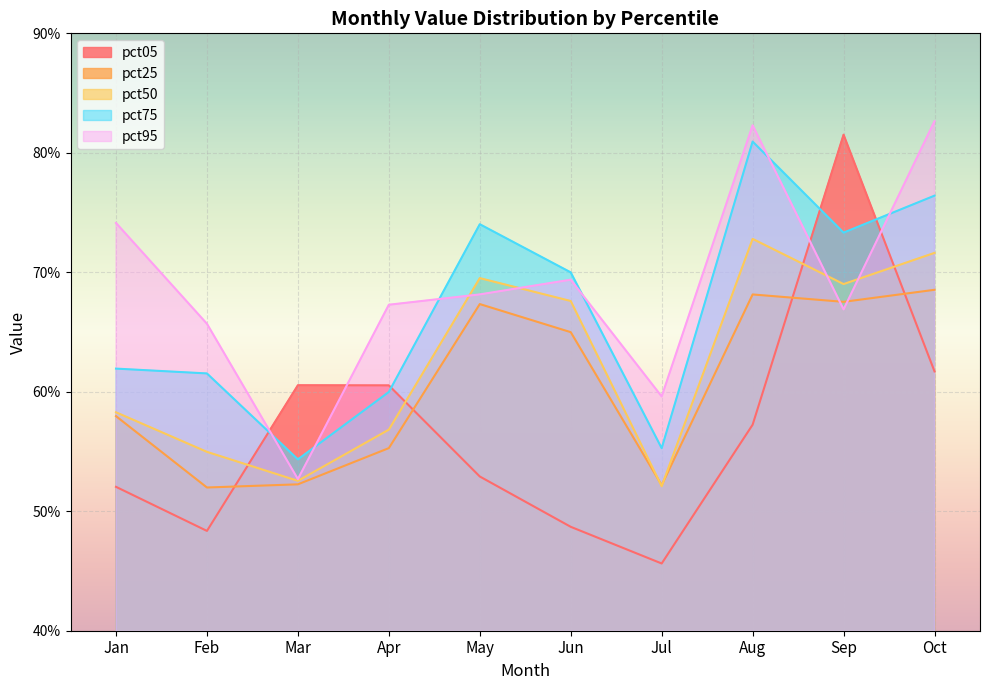

True or false: pct25 has more than 0 points higher than both neighbors.

True